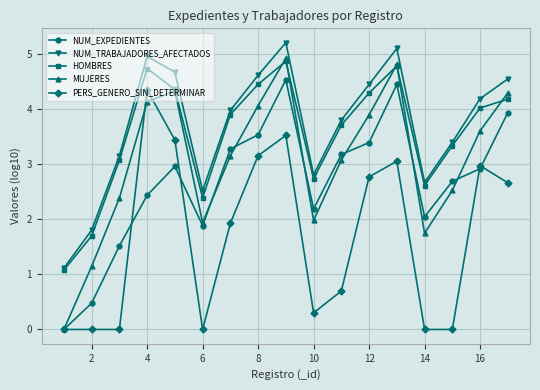

In MUJERES, how many points are higher than both neighbors (excluding endpoints)?

3